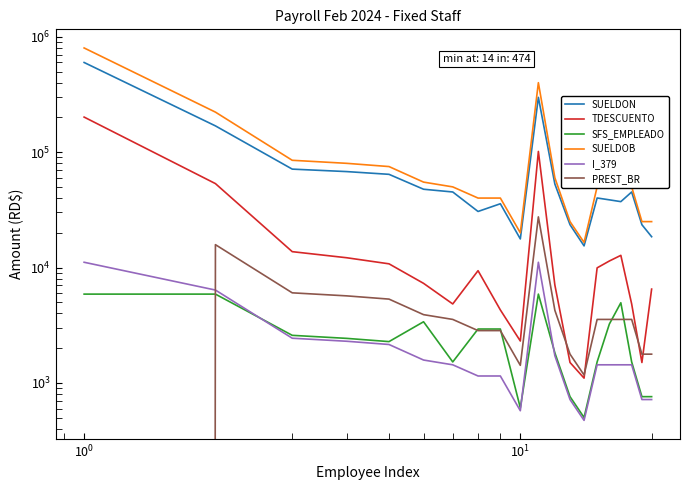

What is the difference between the second highest and second lowest values in the TDESCUENTO series?

99949.1